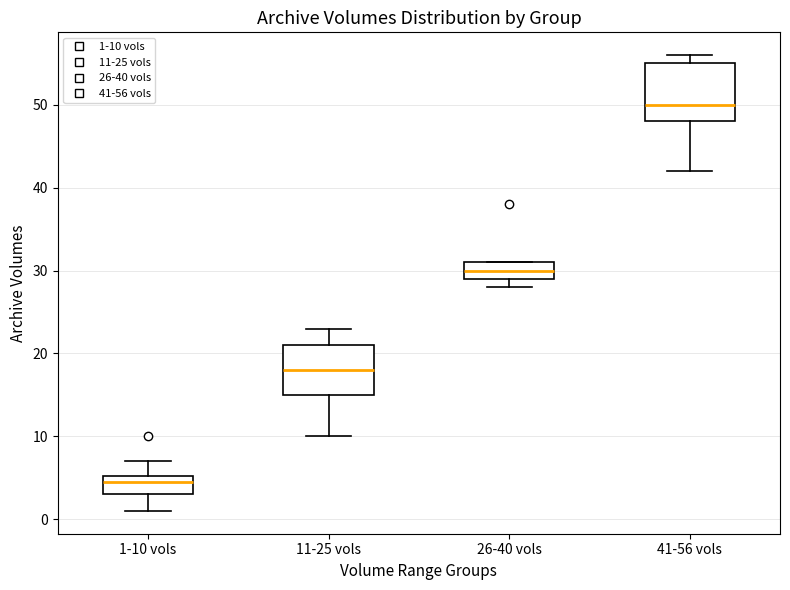

Which box has the lowest median line?

1-10 vols